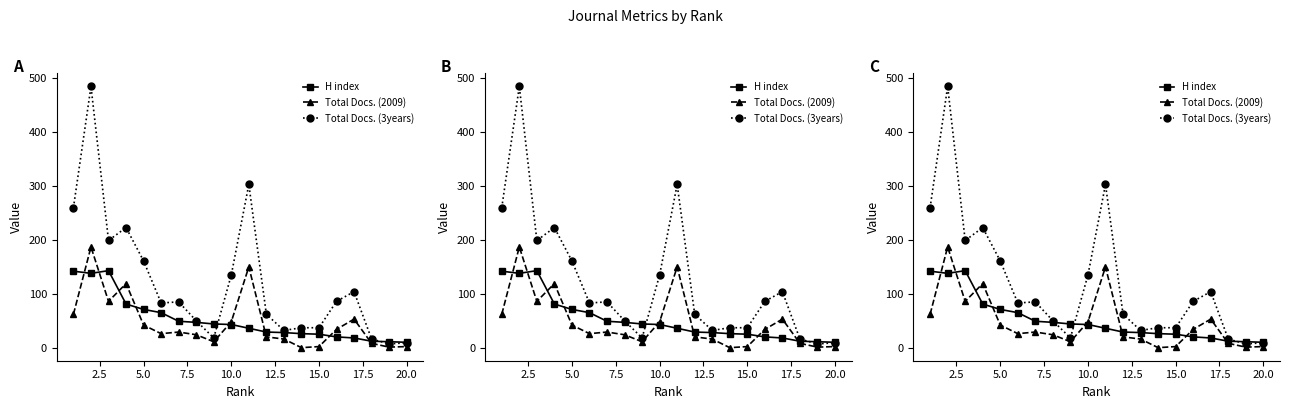

Count the number of data series in this chart.

3